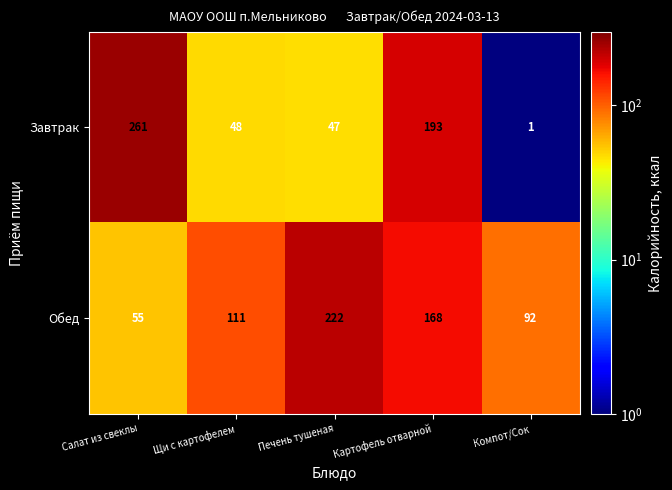

Reading left to right, transcribe all the data shown in this chart.

Завтрак: 261	48	47	193	1
Обед: 55	111	222	168	92